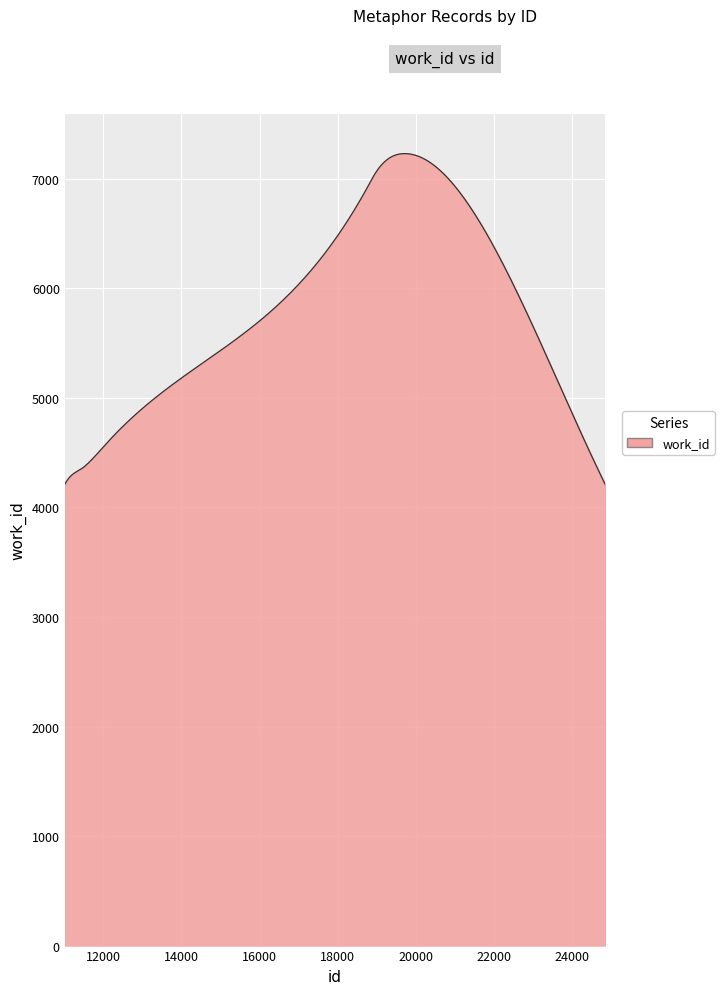

What is the greatest value displayed?

7231.0